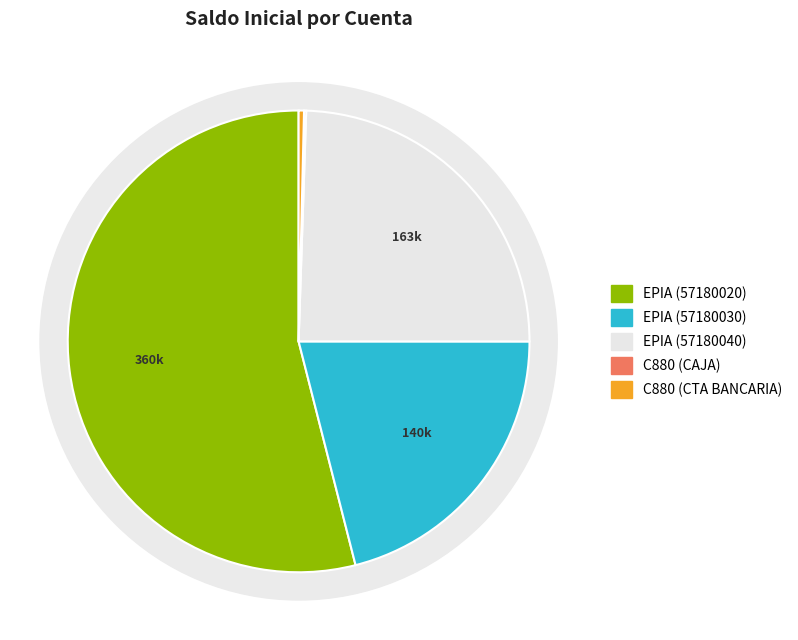

Which slice is the smallest?

C880 (CAJA)